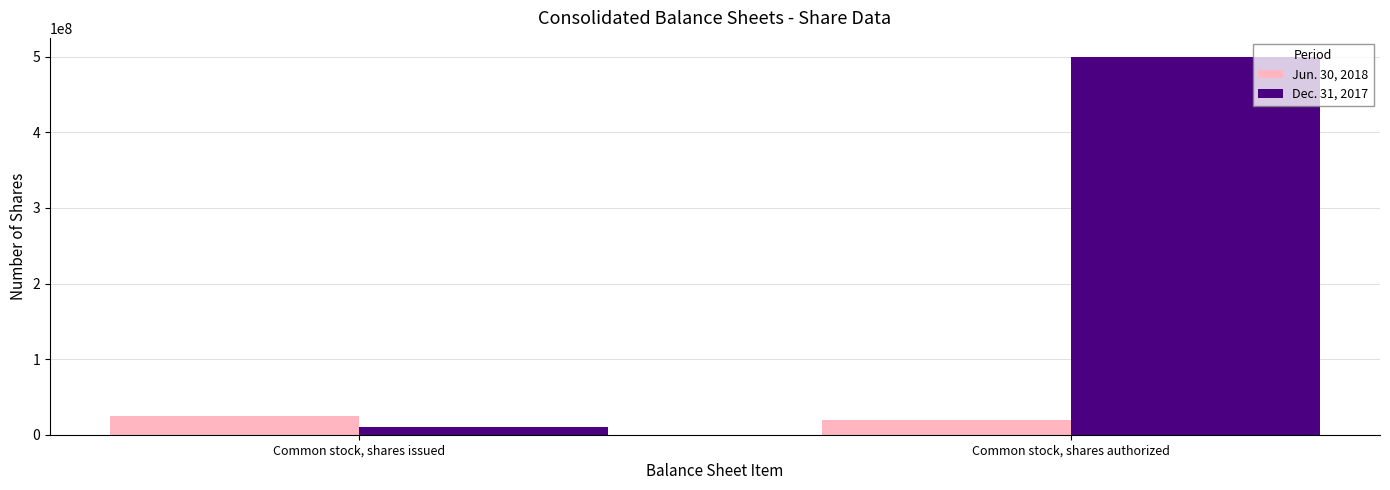

Reading right to left, what are all the values shown in this chart?

Jun. 30, 2018: 18930874	24210997
Dec. 31, 2017: 500000000	10000000